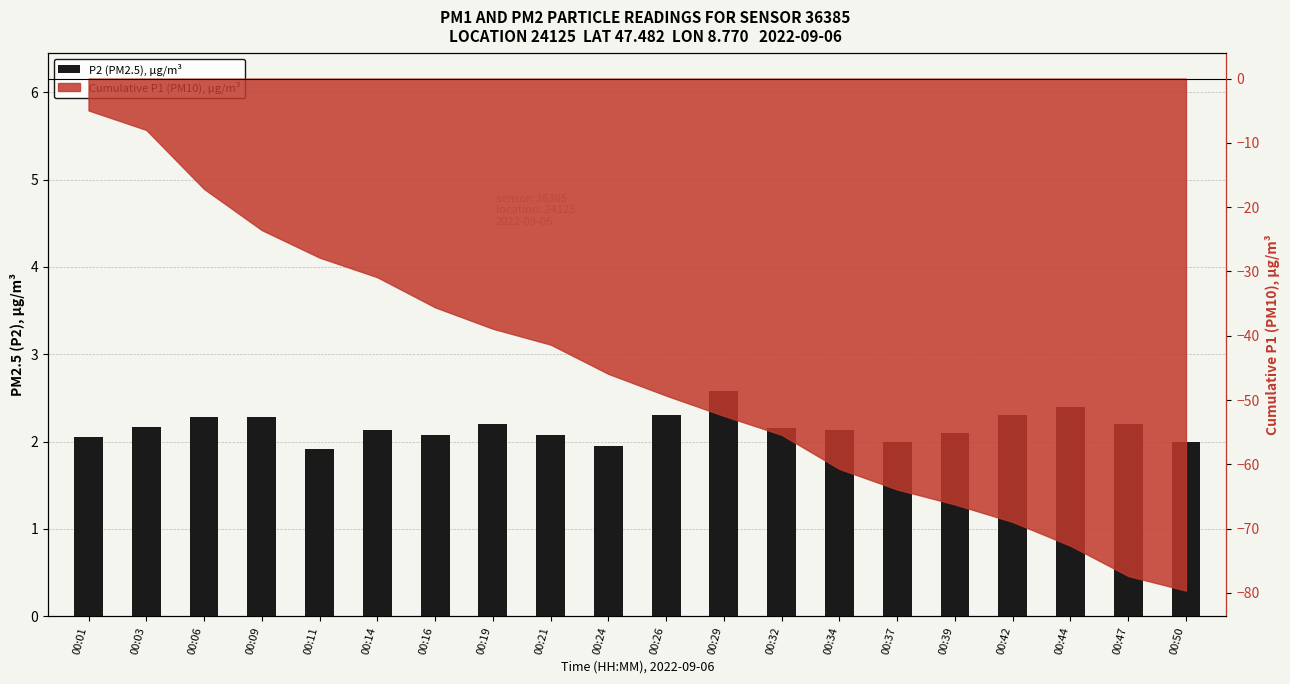

What is the maximum value shown in the chart?

2.6